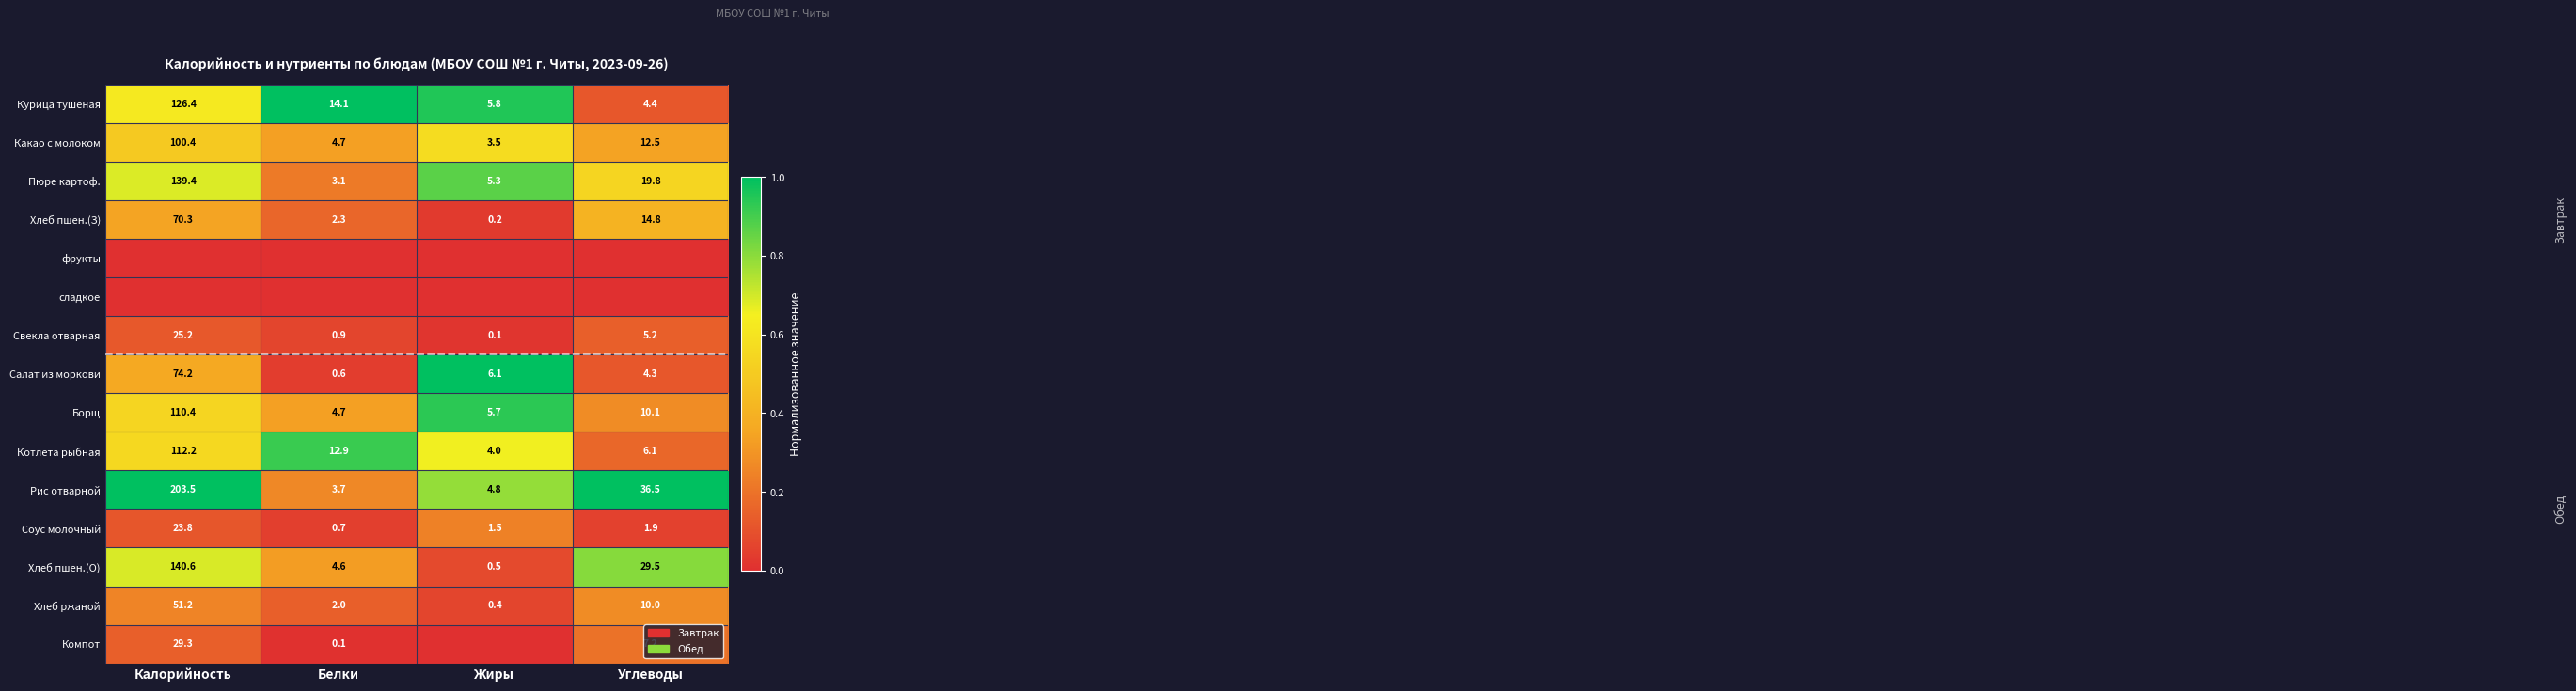

At which label is Свекла отварная closest to 12?

Углеводы